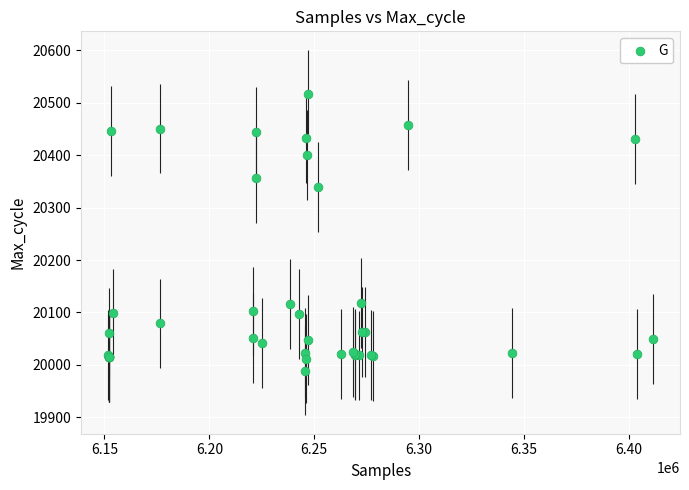

What Y value in the scatter plot is closest to 20252?

20340